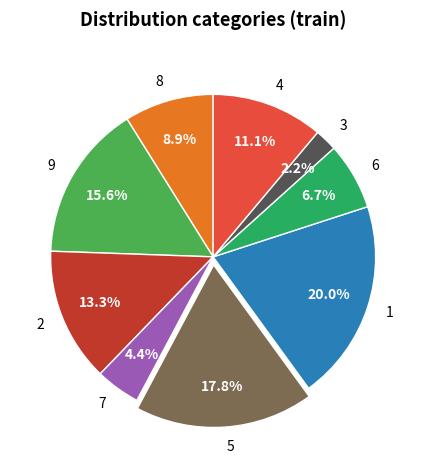

Which slice is the largest?

1